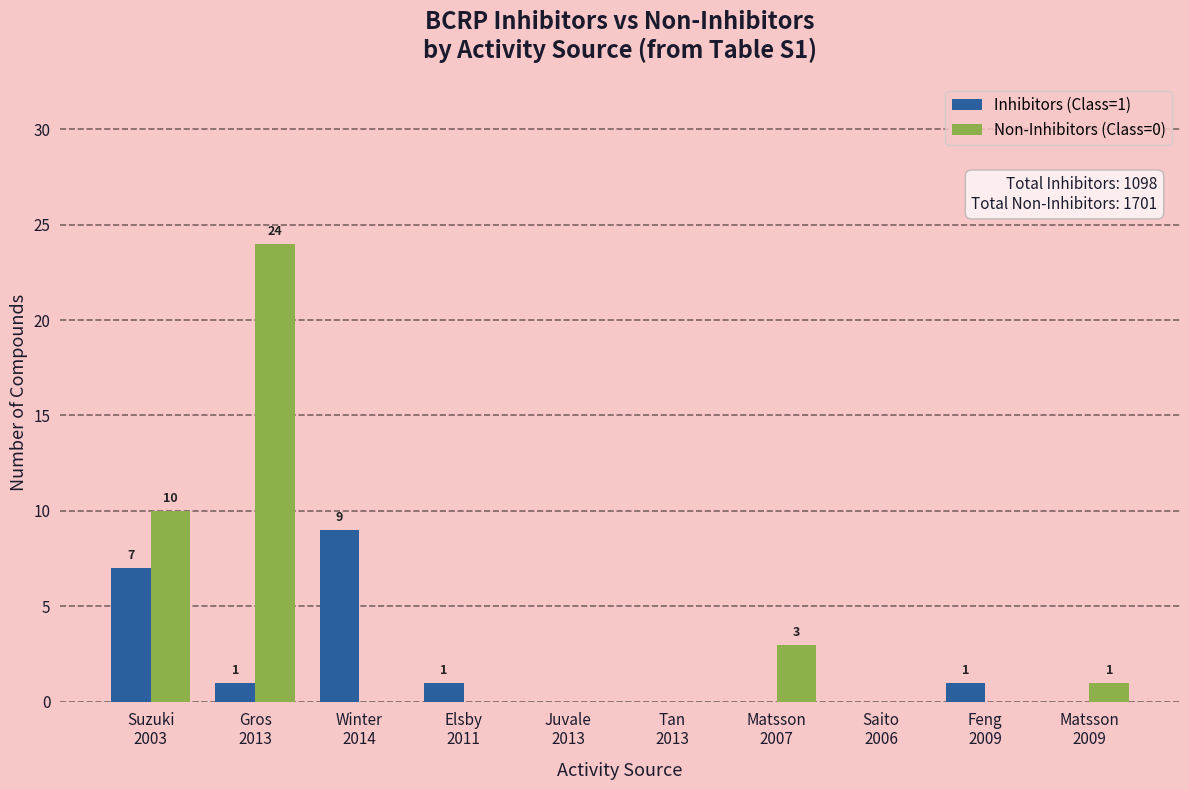

How many data points does each series have?

10